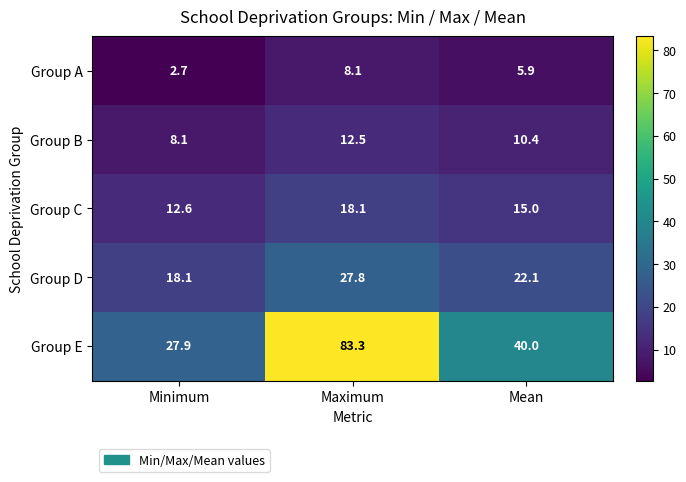

Read the Group D value at Minimum.

18.1